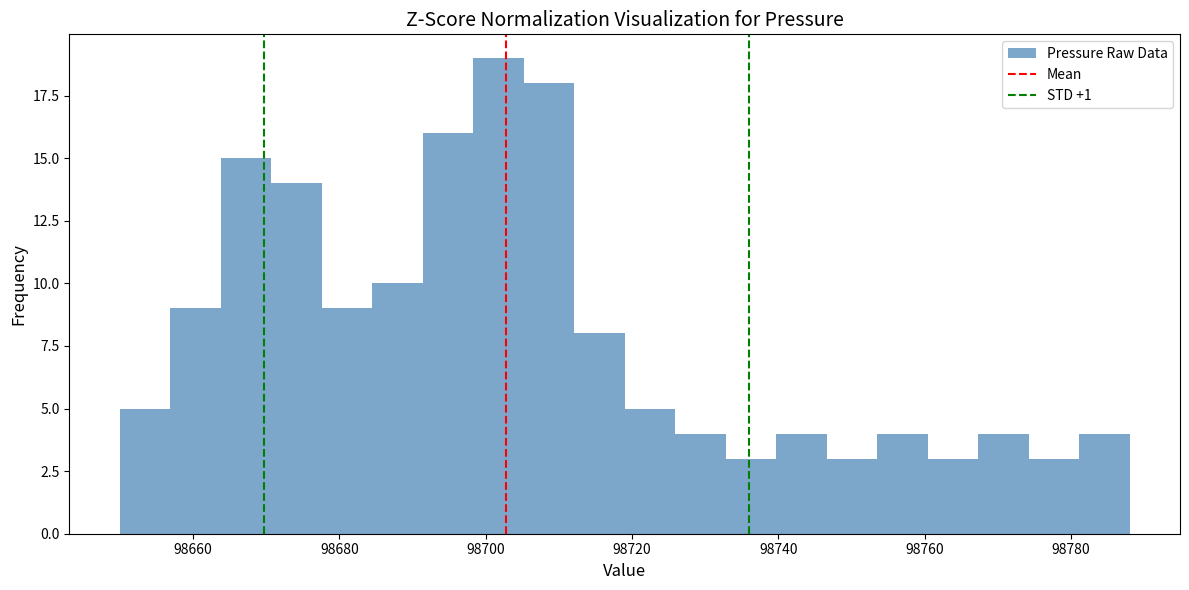

Read against the x-axis, roughly where is the centre of the tallest bar?

98702